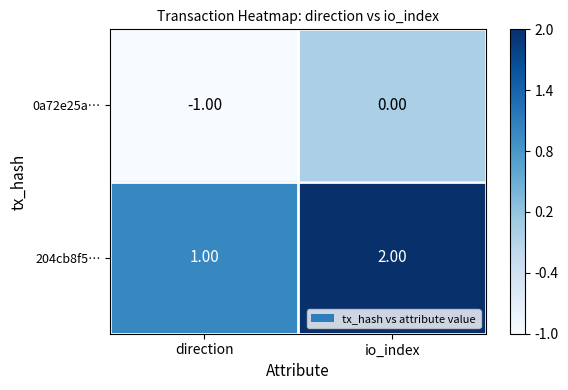

At which label is 204cb8f5… closest to 1?

direction